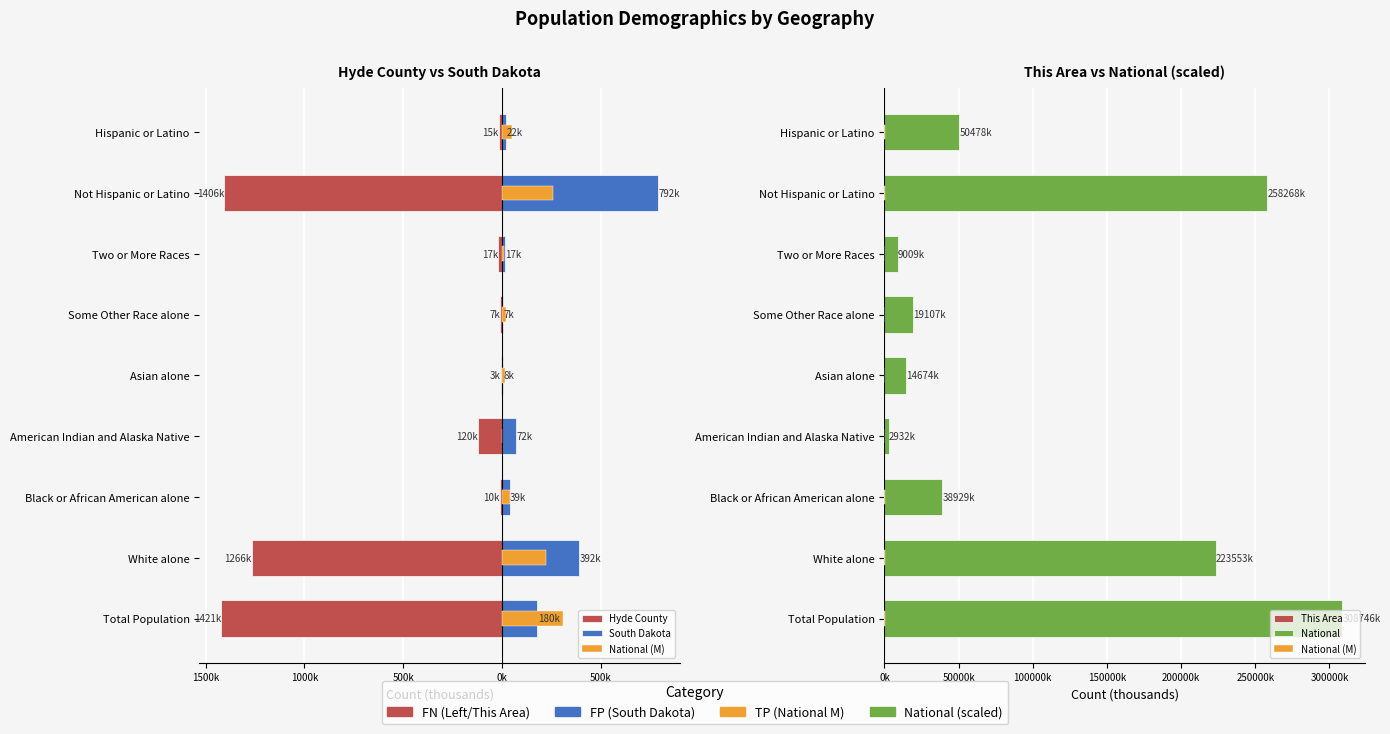

What is the average value of the National series?

102855.2